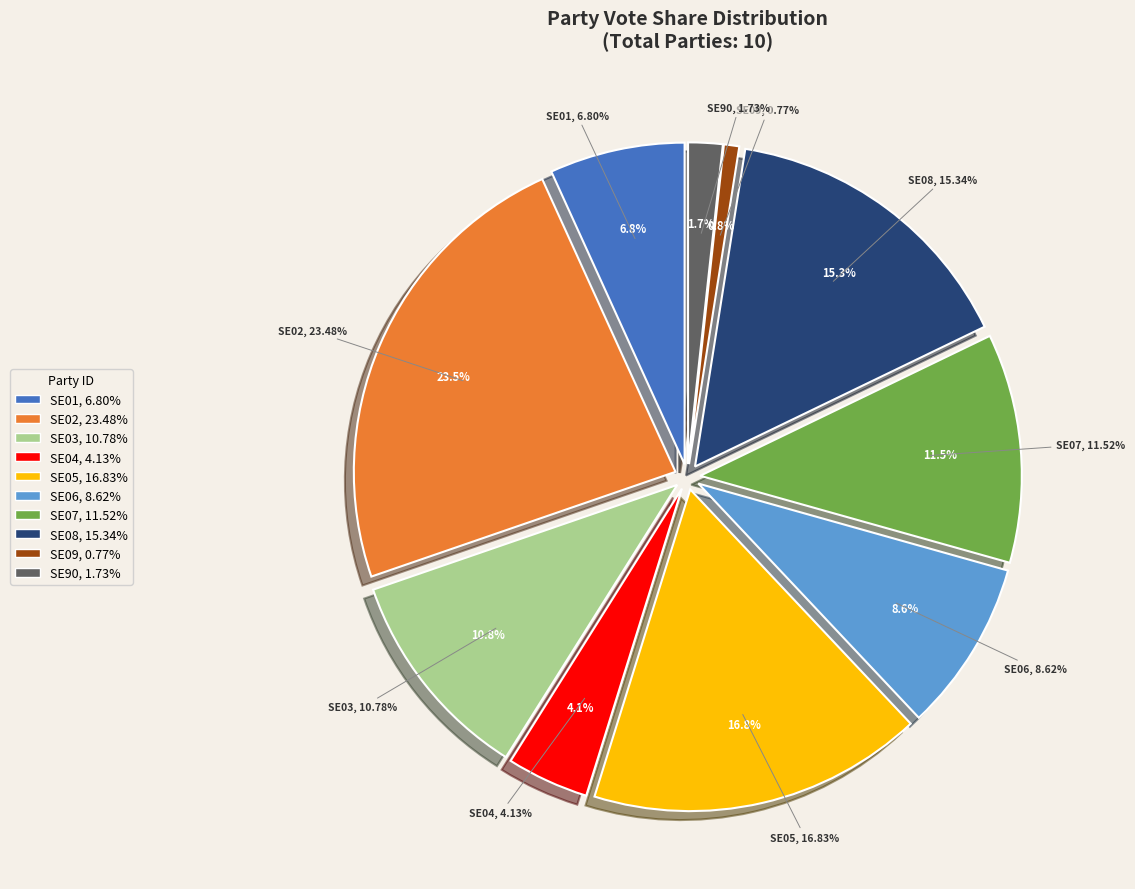

To the nearest percent, what is the difference between the largest and smallest slice percentages?

23%